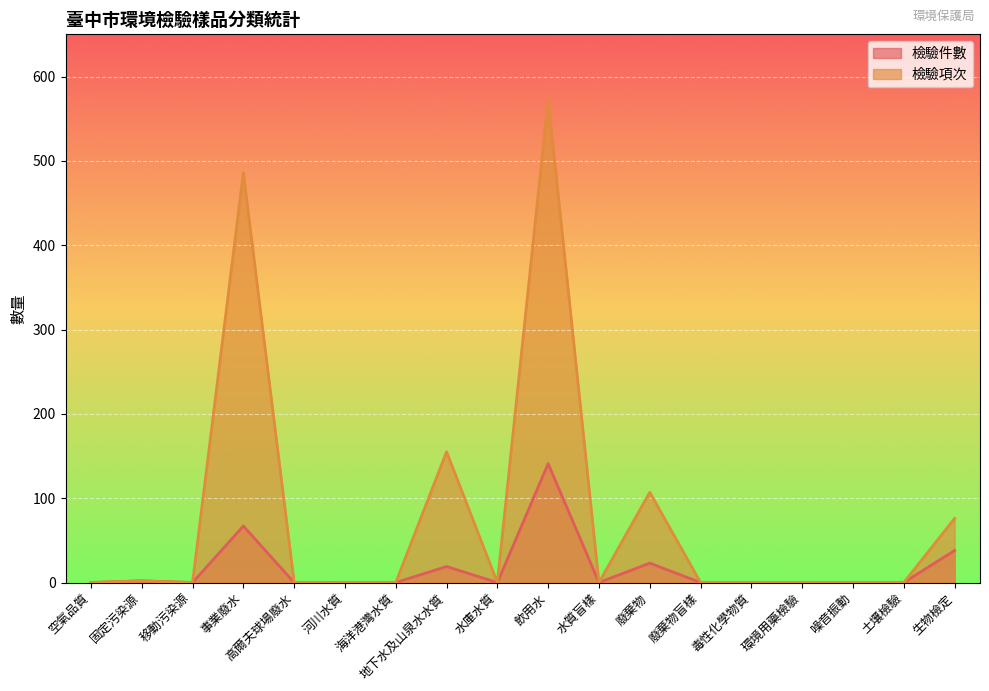

The value of 檢驗項次 at 移動污染源 is -400. True or false?

False